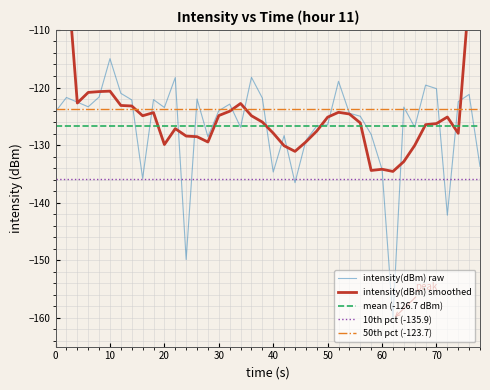

What is the maximum value for intensity(dBm) raw?

-115.0